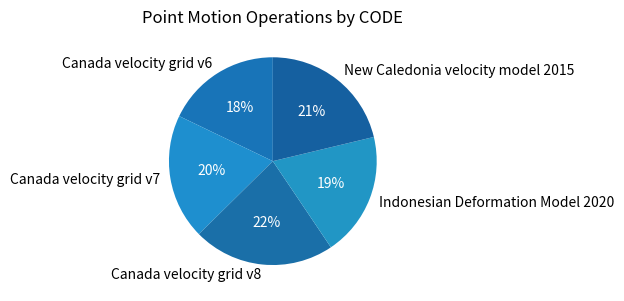

What is the largest slice in the pie chart?

Canada velocity grid v8